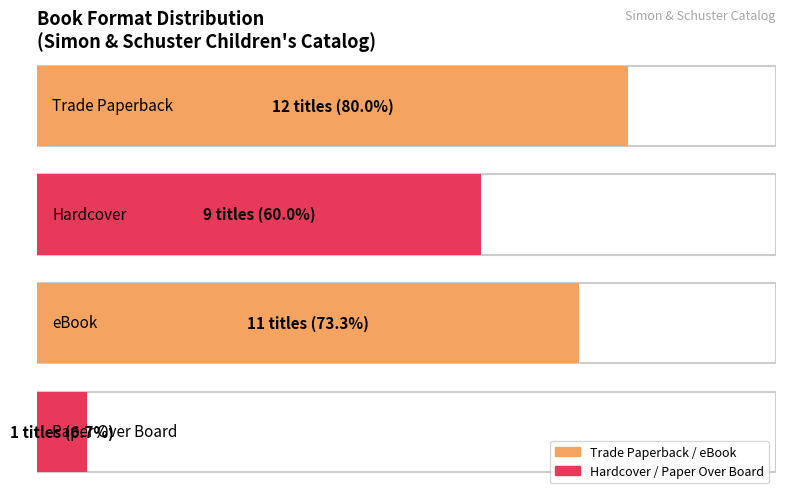

Reading left to right, list all the values displayed in this chart.

12	9	11	1